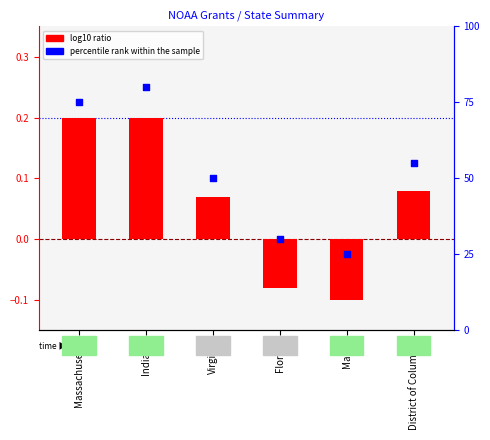

Which series has the largest total across all categories?

percentile rank within the sample